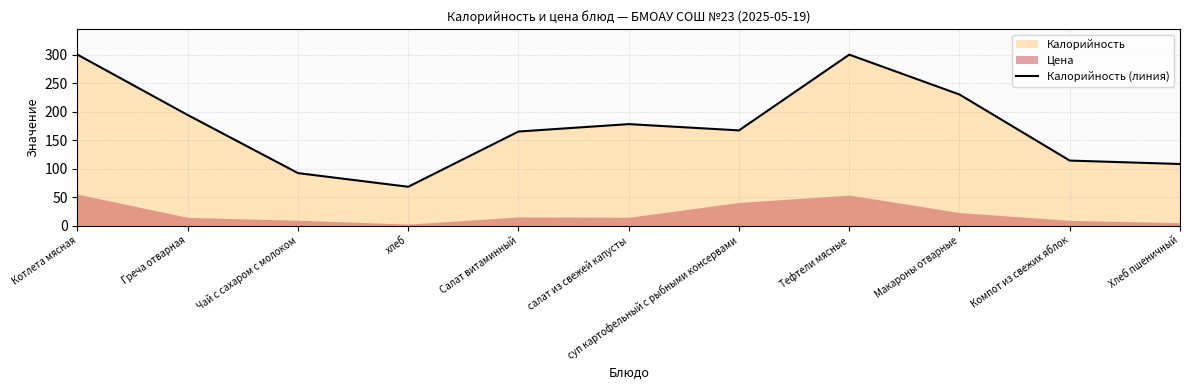

How many interior local peaks (higher than both neighbors) does the data have?

2